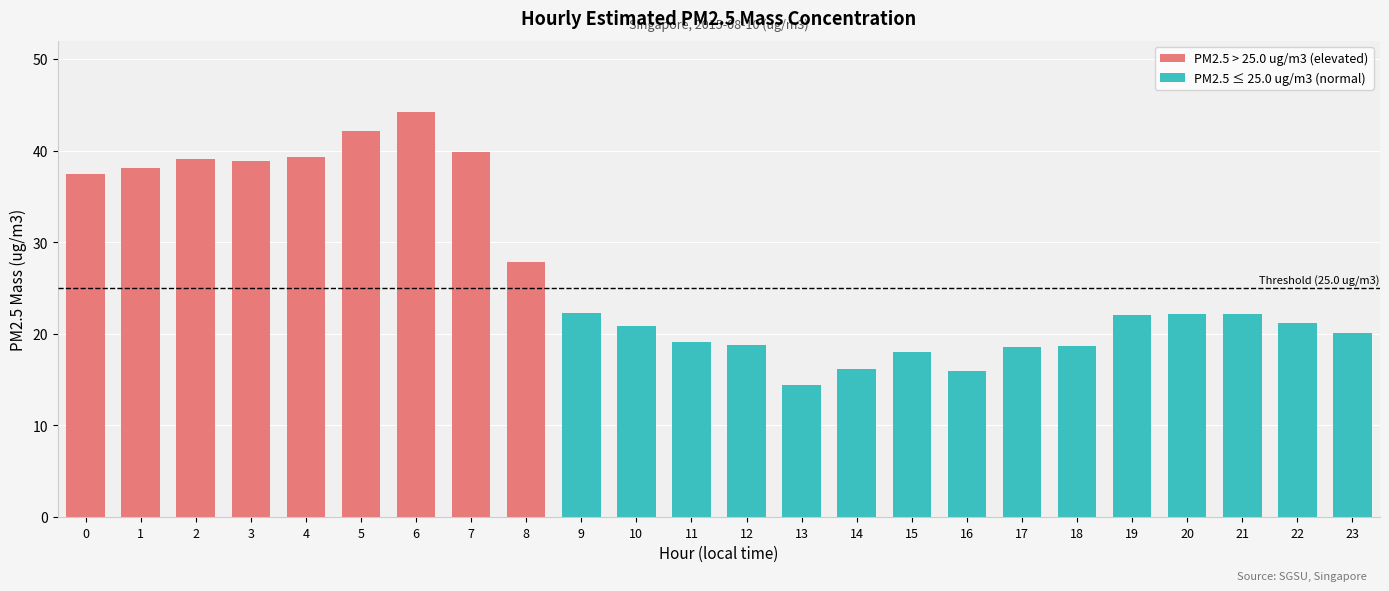

Does the chart contain any negative values?

No